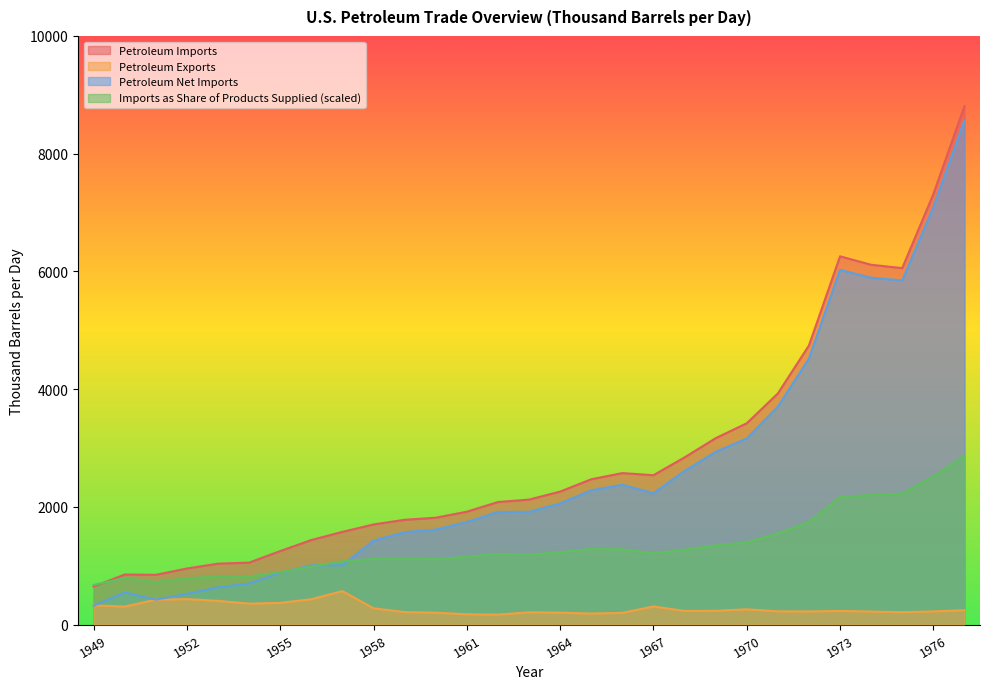

Which category has the lowest value in the Imports as Share of Products Supplied (%) series?

1949